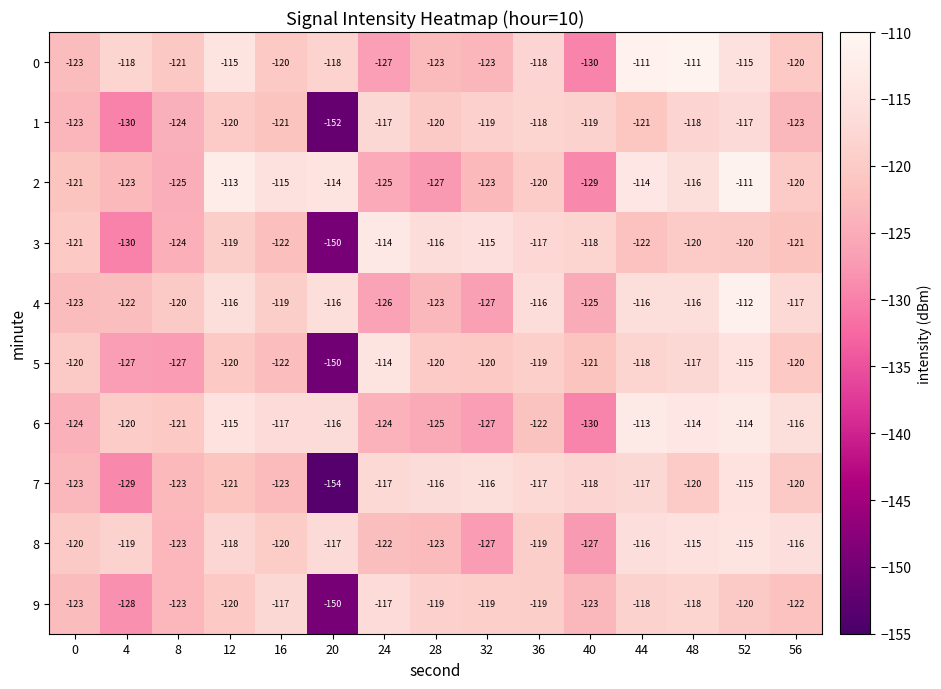

At which label does 2 first exceed -120?

12